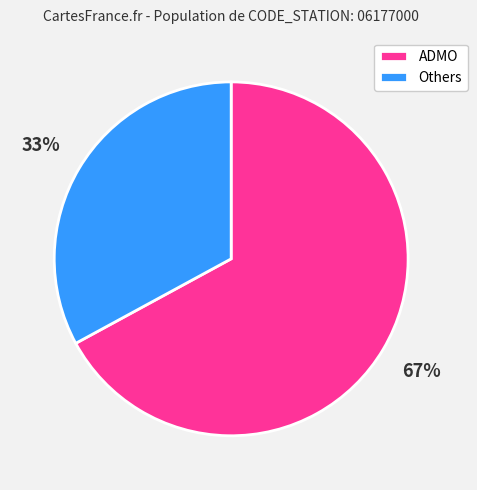

To the nearest percent, what portion does Others represent?

33%